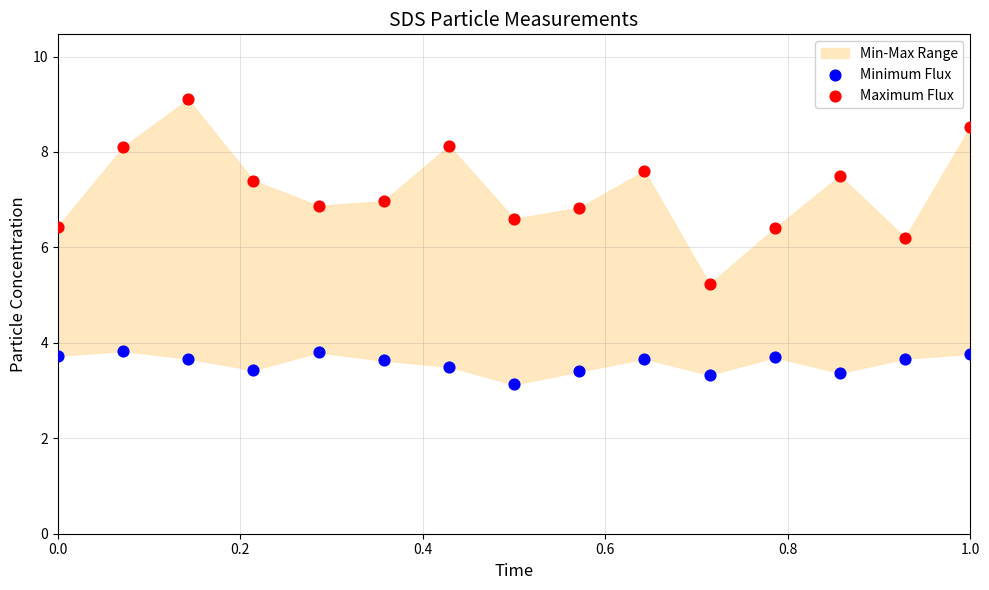

Across all series, what Y value is closest to 6?

6.2